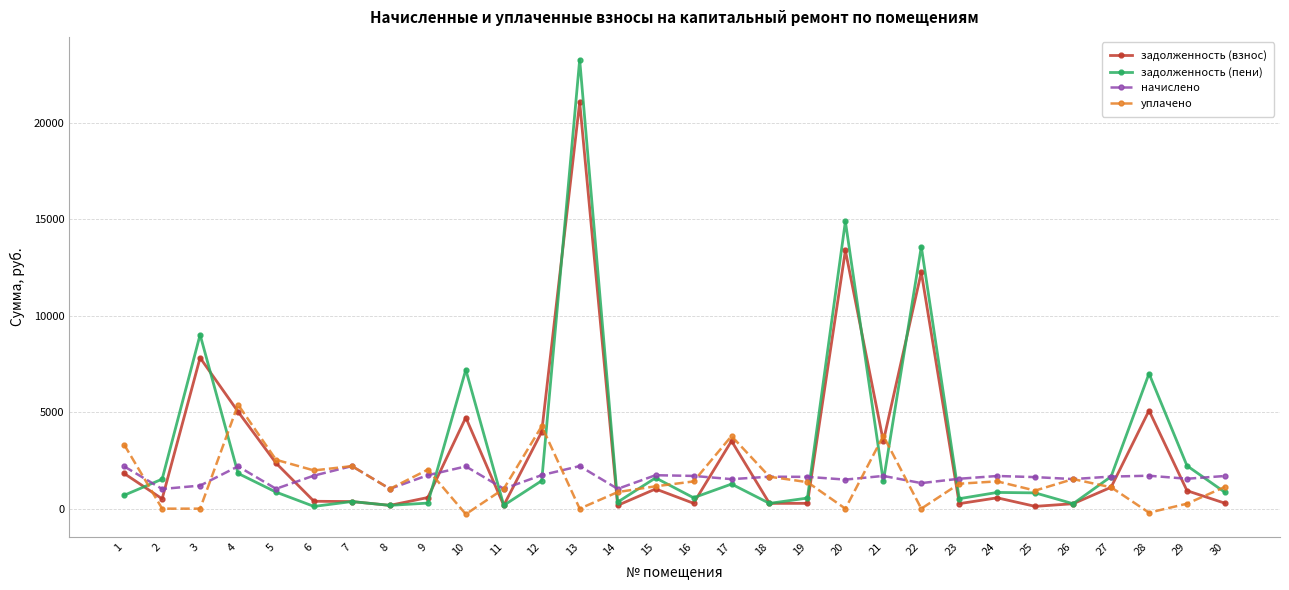

Which category has the highest value across all series?

13